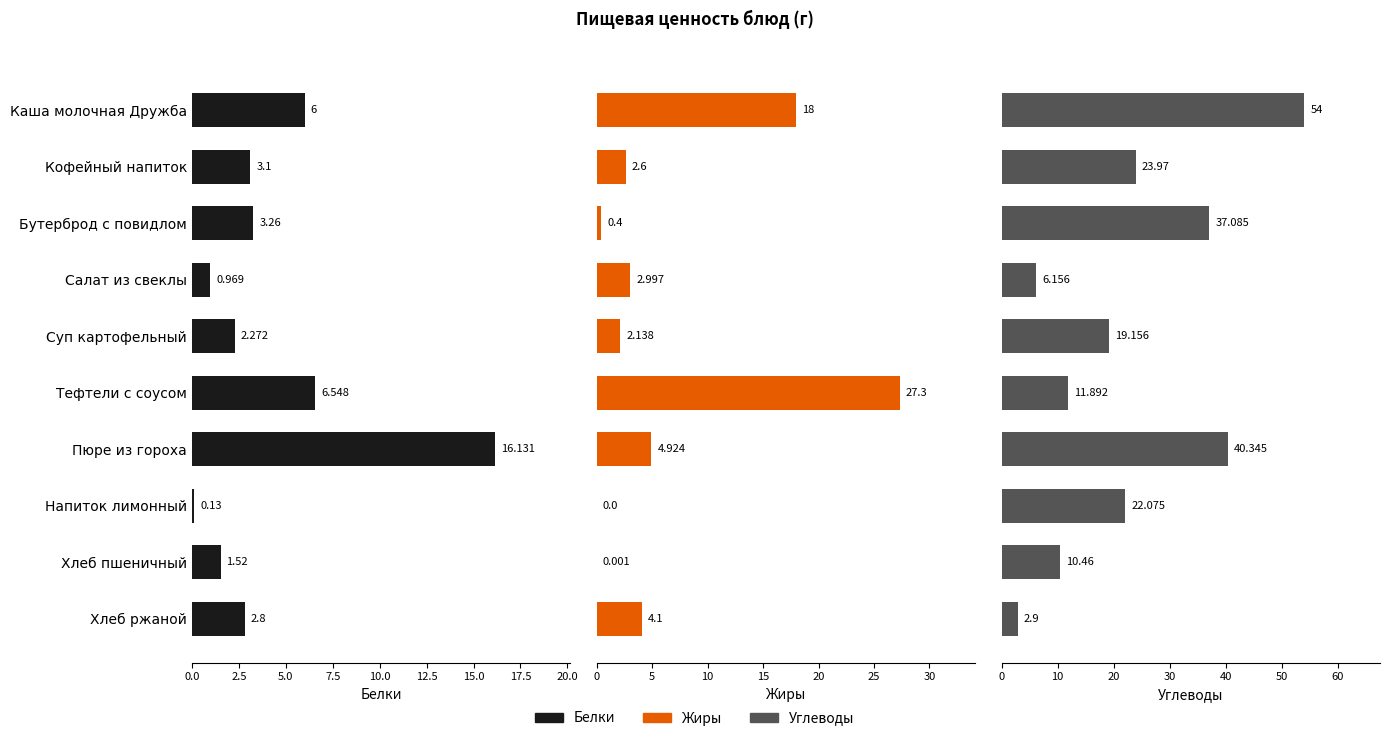

What are all the series names shown in the legend?

Белки, Жиры, Углеводы